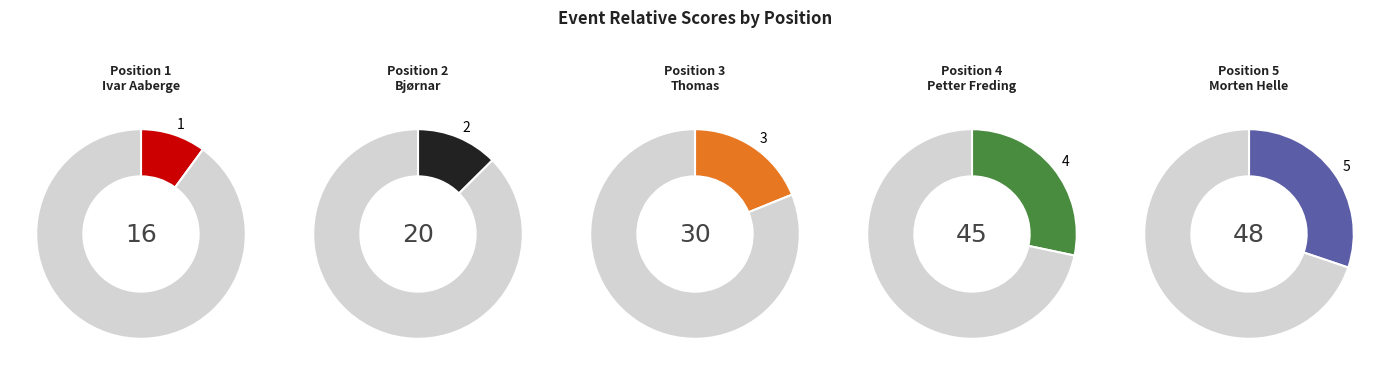

What percentage is the 1 slice, to the nearest percent?

10%